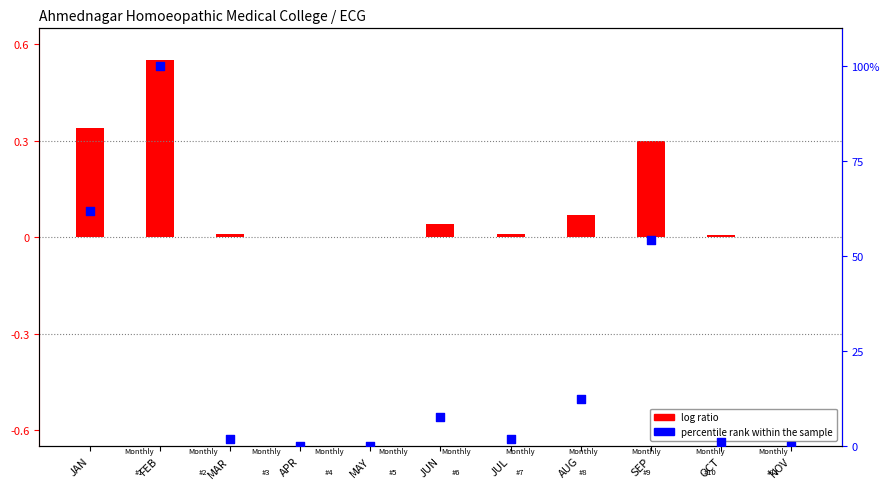

Which series reaches the maximum Y coordinate?

percentile rank within the sample